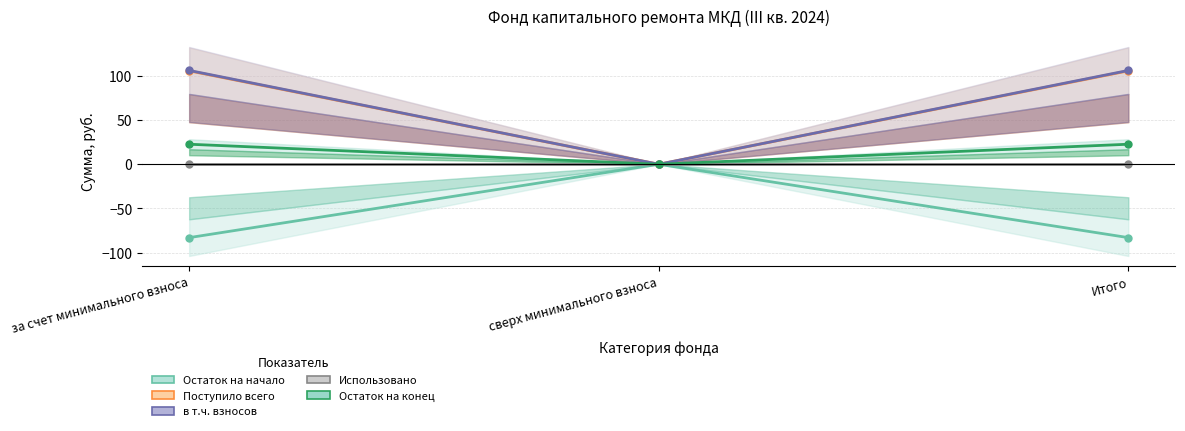

Between за счет минимального взноса and Итого, which series saw the biggest shift?

Остаток на начало